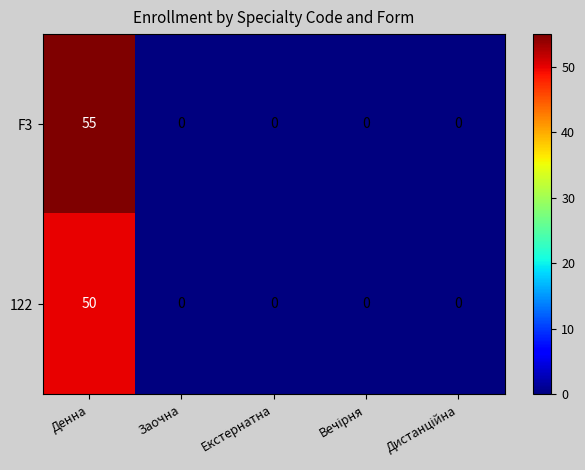

Reading left to right, extract all data points from this chart.

F3: 55	0	0	0	0
122: 50	0	0	0	0